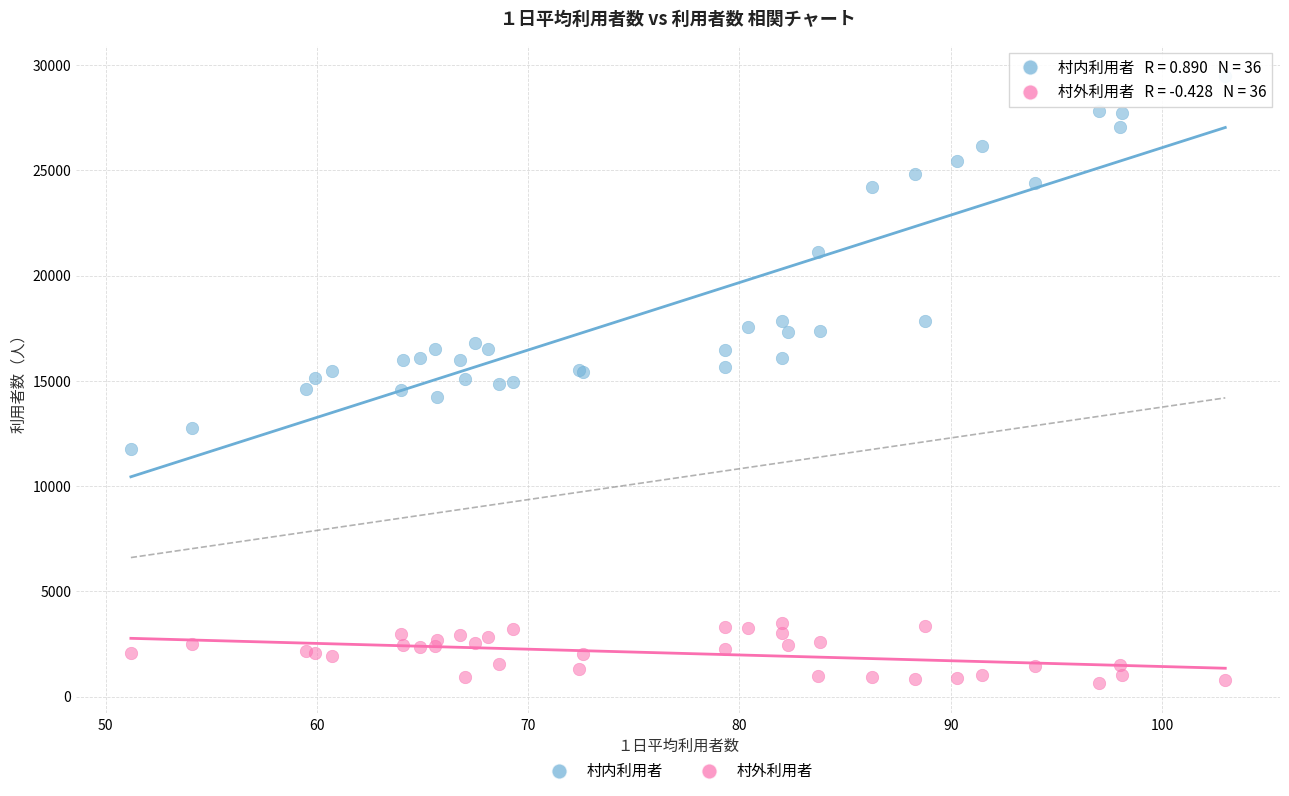

Which series has the largest Y range (max minus min)?

村内利用者